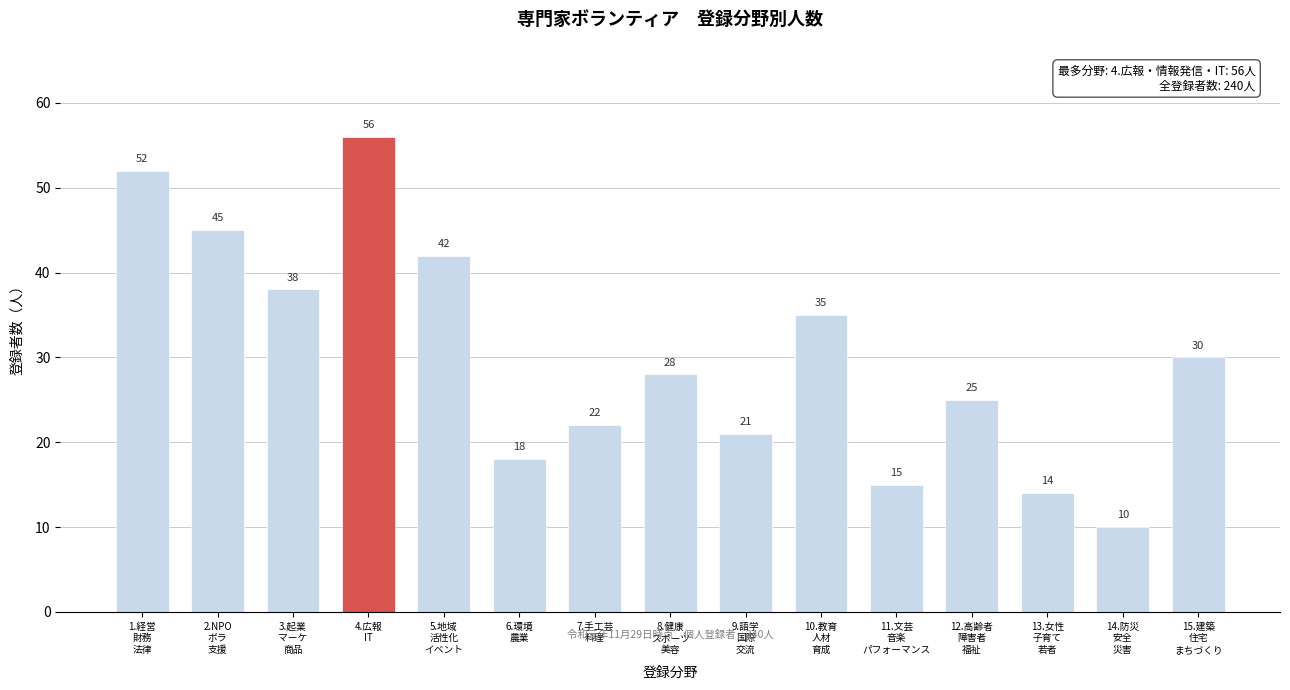

Reading left to right, transcribe all the data shown in this chart.

52	45	38	56	42	18	22	28	21	35	15	25	14	10	30